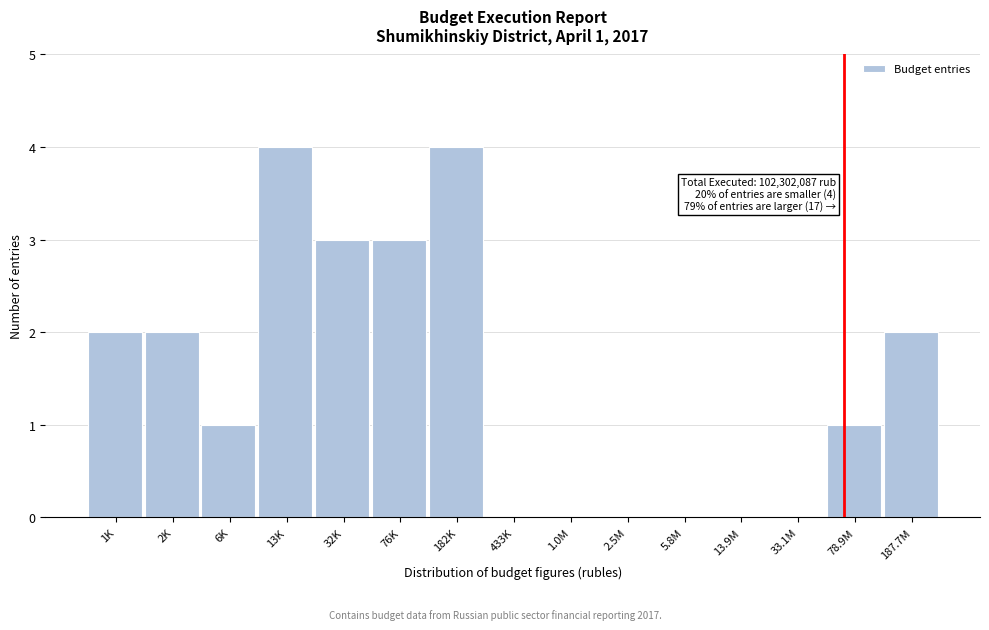

Reading right to left, list all the values displayed in this chart.

187.7M=2	78.9M=1	33.1M=0	13.9M=0	5.8M=0	2.5M=0	1.0M=0	433K=0	182K=4	76K=3	32K=3	13K=4	6K=1	2K=2	1K=2